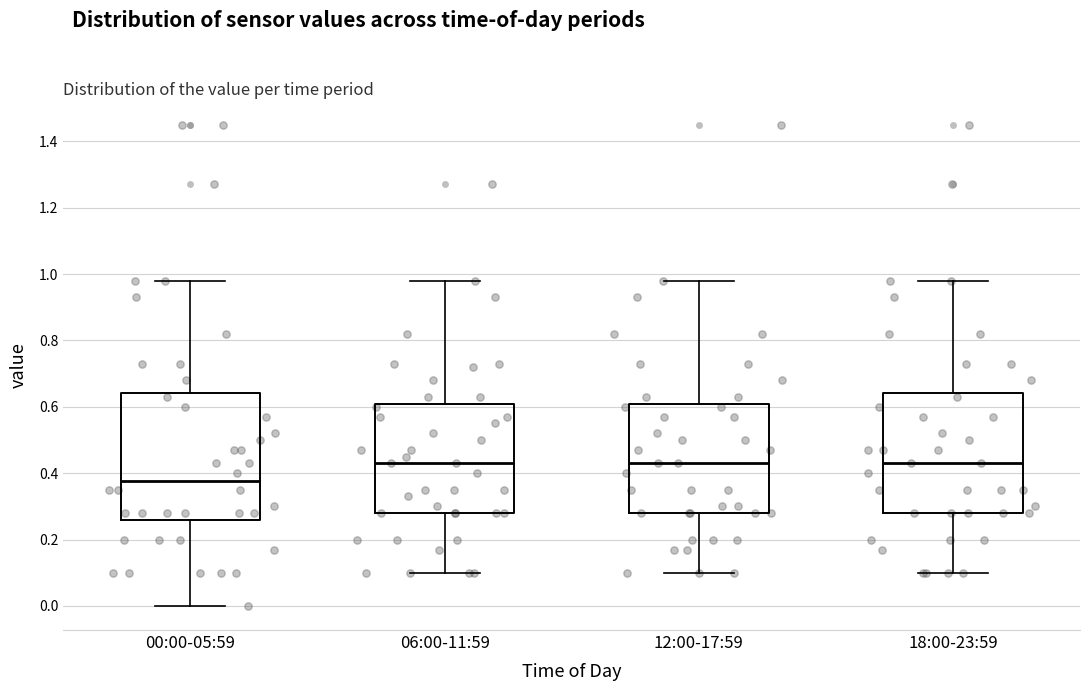

Reading left to right, read every box against the y-axis: the position of its median line, the range the box covers, and the ends of its whiskers. The values are not printed on the chart, so give them approximately, as read against the axis.

00:00-05:59: median 0.38, box 0.26 to 0.64, whiskers 0.00 to 0.98
06:00-11:59: median 0.44, box 0.28 to 0.60, whiskers 0.10 to 0.98
12:00-17:59: median 0.44, box 0.28 to 0.60, whiskers 0.10 to 0.98
18:00-23:59: median 0.44, box 0.28 to 0.64, whiskers 0.10 to 0.98